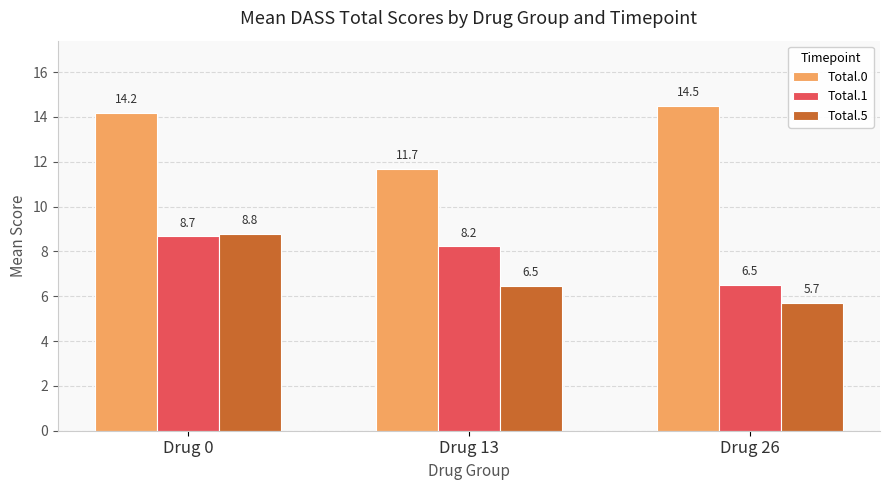

Count the number of data series in this chart.

3